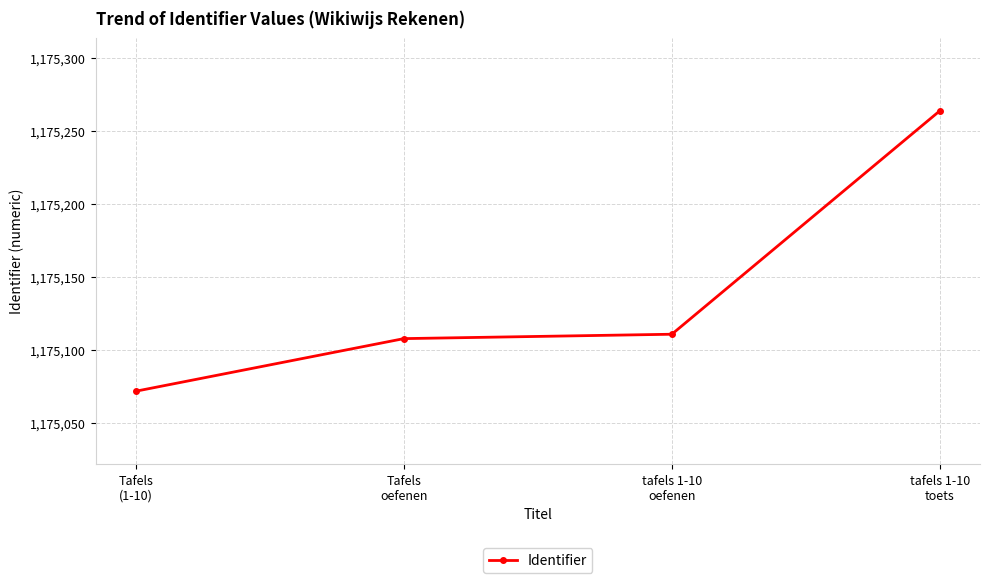

Which category has the highest value across all series?

tafels 1-10
toets